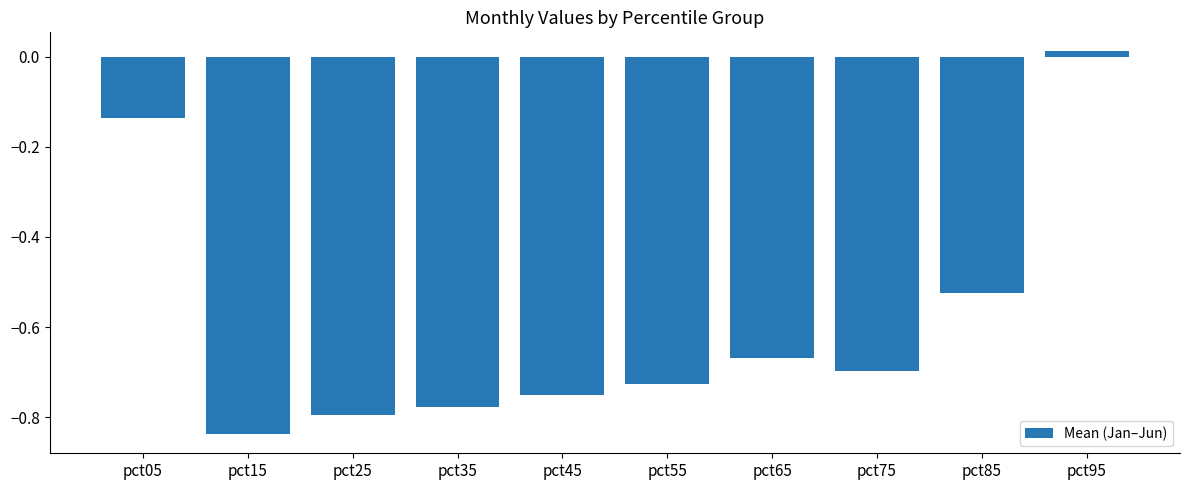

Between pct65 and pct85, which is larger?

pct85